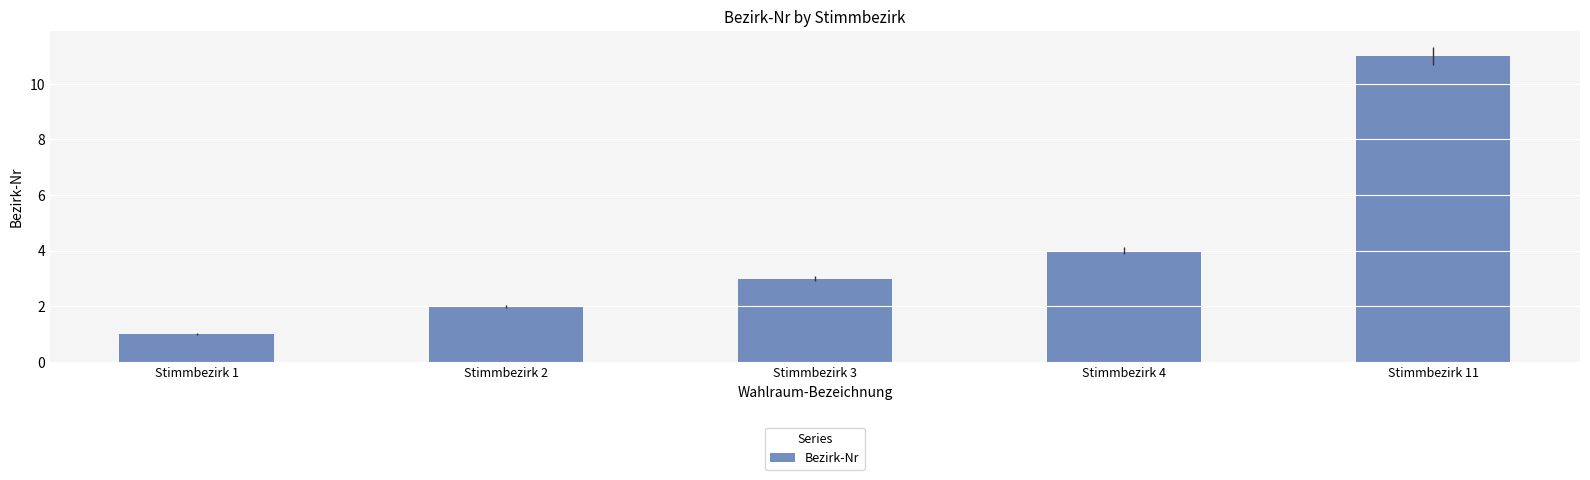

Reading left to right, extract all data points from this chart.

Stimmbezirk 1=1	Stimmbezirk 2=2	Stimmbezirk 3=3	Stimmbezirk 4=4	Stimmbezirk 11=11